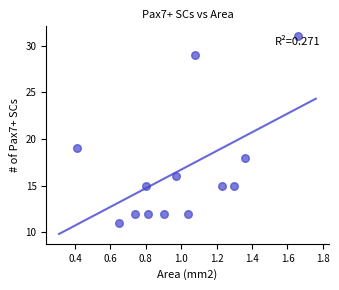

What is the range of Y values (max minus min)?

20